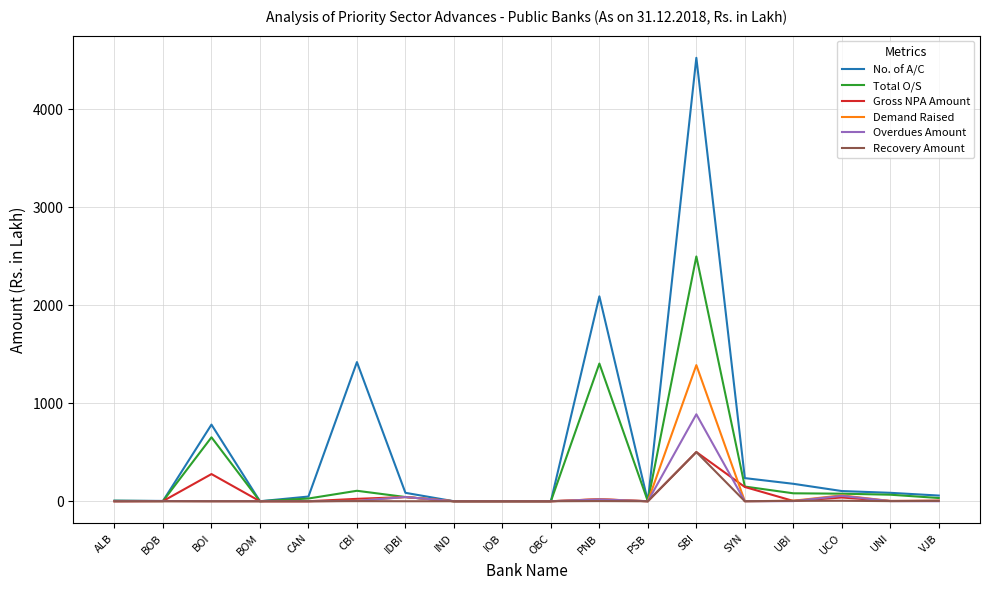

At which label does Overdues Amount reach its peak?

SBI